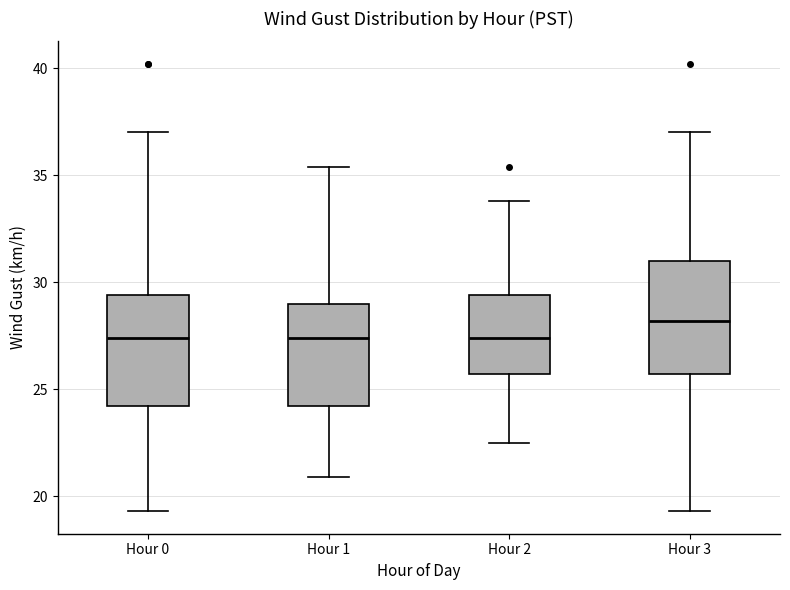

Reading left to right, transcribe this box plot: for each box, give where its median line is, the range the box spans, and where its two whiskers end, as read against the y-axis. The values are not printed on the chart, so give them approximately, as read against the axis.

Hour 0: median 27.5, box 24.0 to 29.5, whiskers 19.5 to 37.0
Hour 1: median 27.5, box 24.0 to 29.0, whiskers 21.0 to 35.5
Hour 2: median 27.5, box 25.5 to 29.5, whiskers 22.5 to 34.0
Hour 3: median 28.0, box 25.5 to 31.0, whiskers 19.5 to 37.0